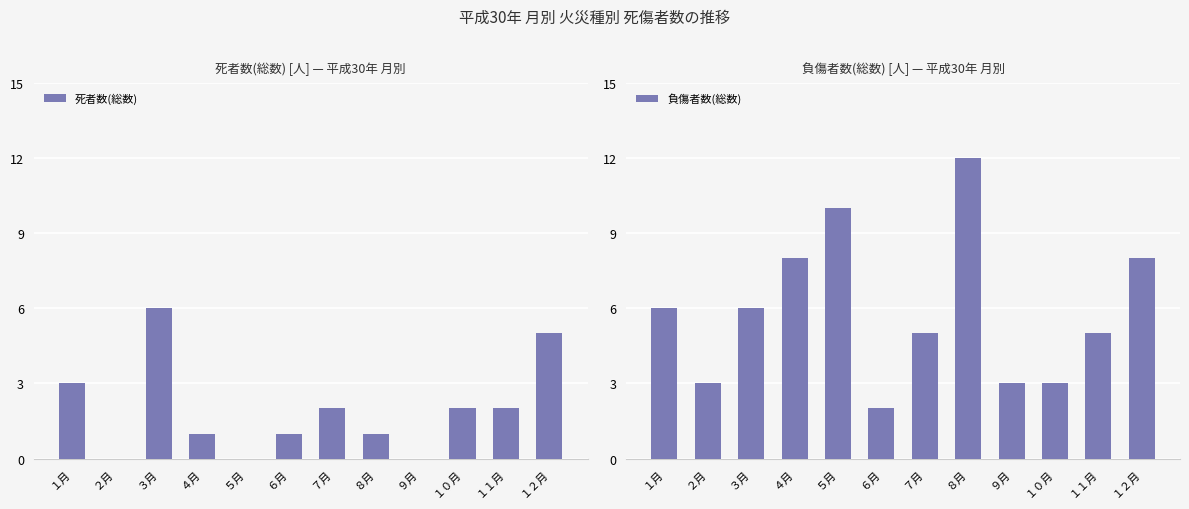

At which label is 死者数(総数) closest to 3?

１月